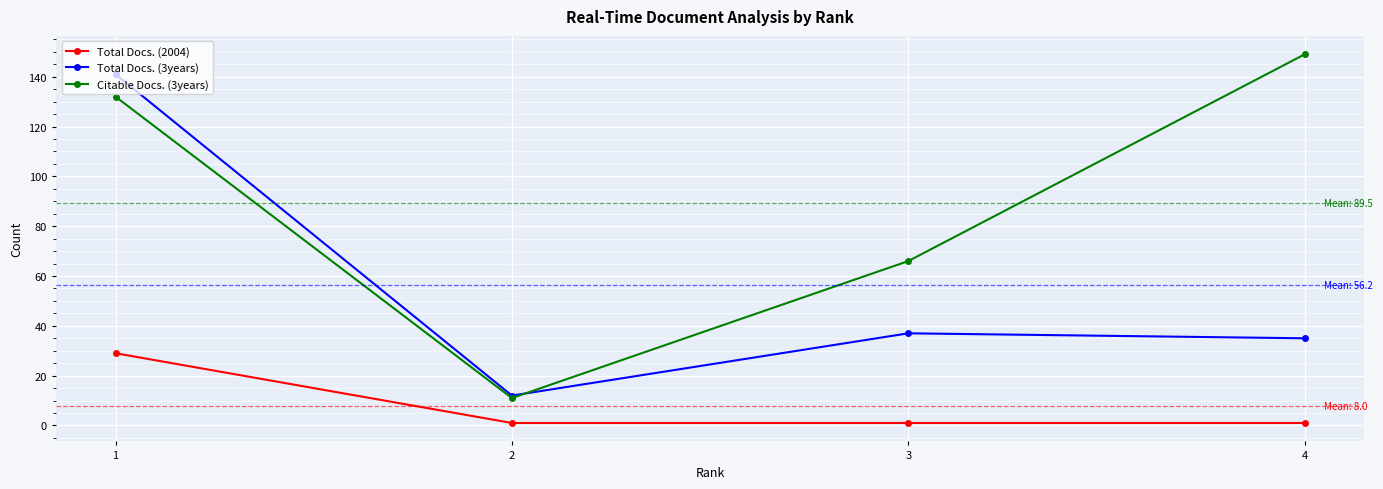

True or false: Total Docs. (3years) and Total Docs. (2004) intersect in this chart.

False